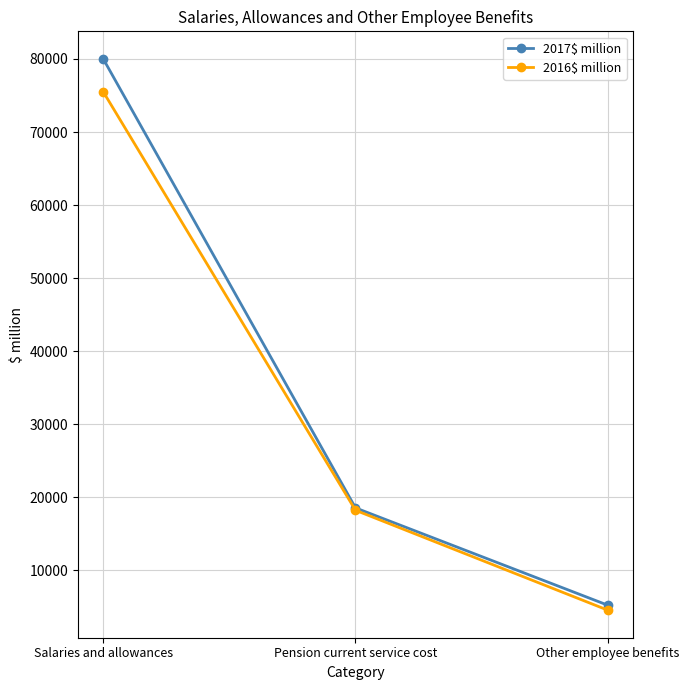

The 2017$ million series shows 5238 at Other employee benefits. True or false?

True